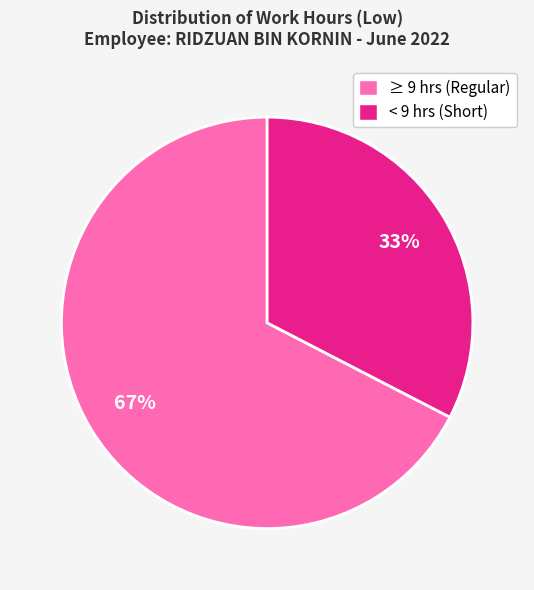

Is the sum of < 9 hrs (Short) and ≥ 9 hrs (Regular) greater than half?

Yes